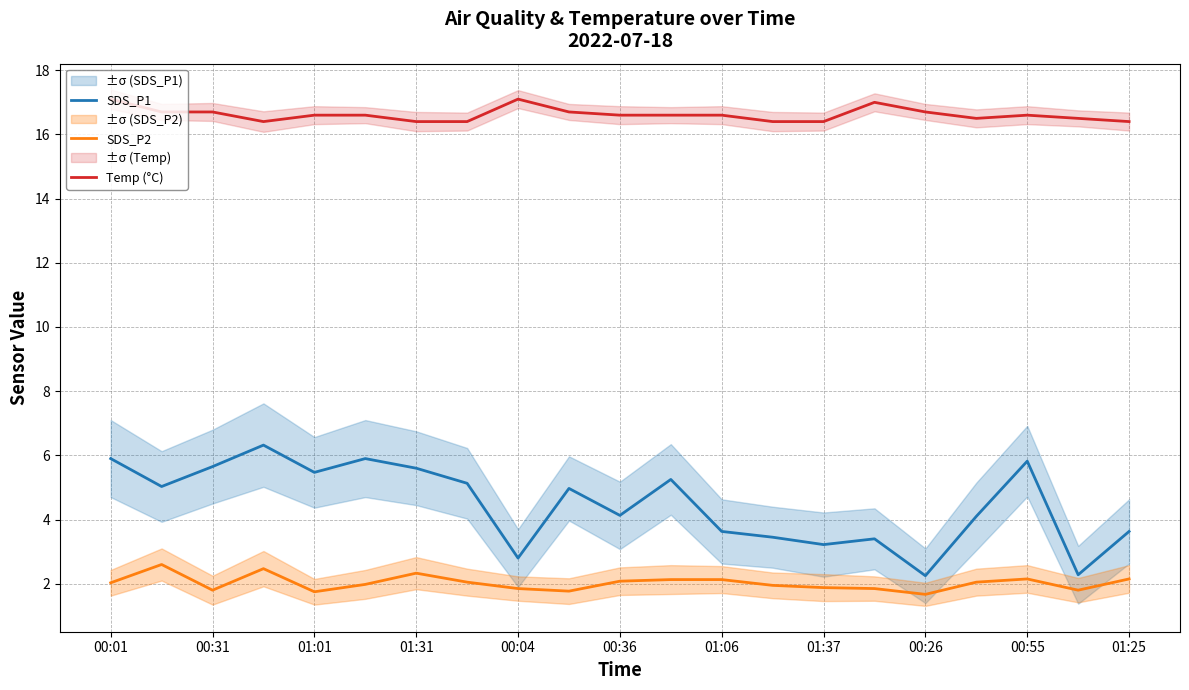

True or false: Temp (°C) and SDS_P2 intersect in this chart.

False